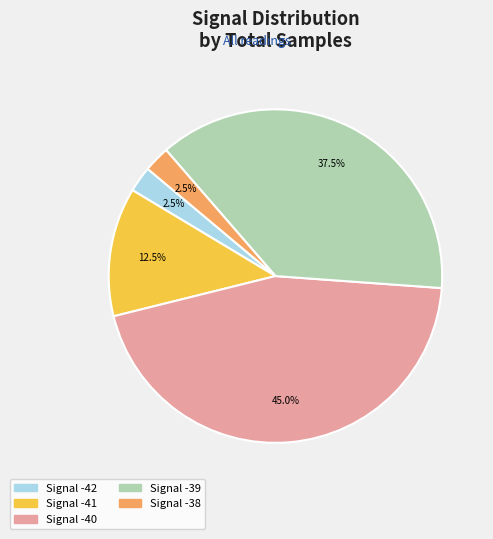

Is there any slice that represents more than half of the pie?

No